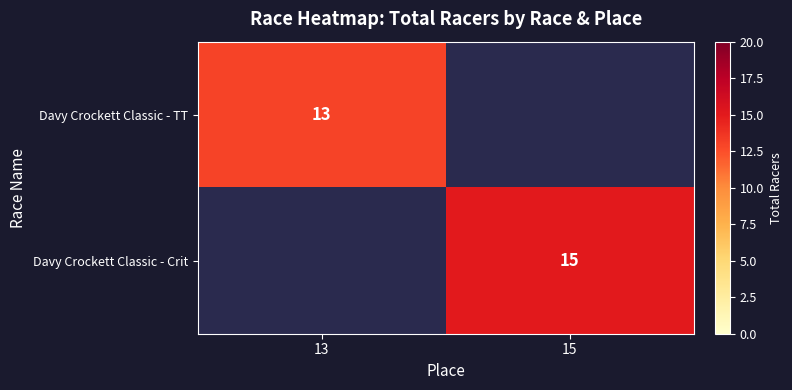

How many distinct data groups are displayed?

2